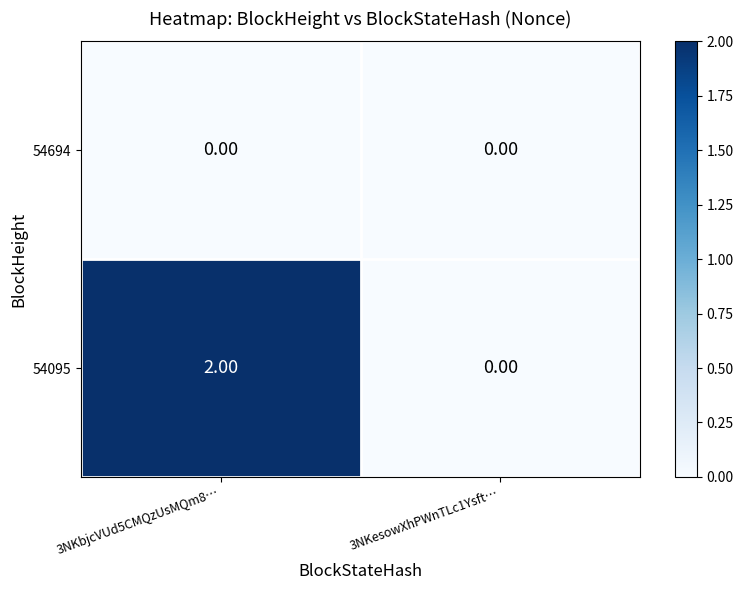

Is the value of 54095 at 3NKbjcVUd5CMQzUsMQm8… greater than the value of 54694 at 3NKbjcVUd5CMQzUsMQm8…?

Yes